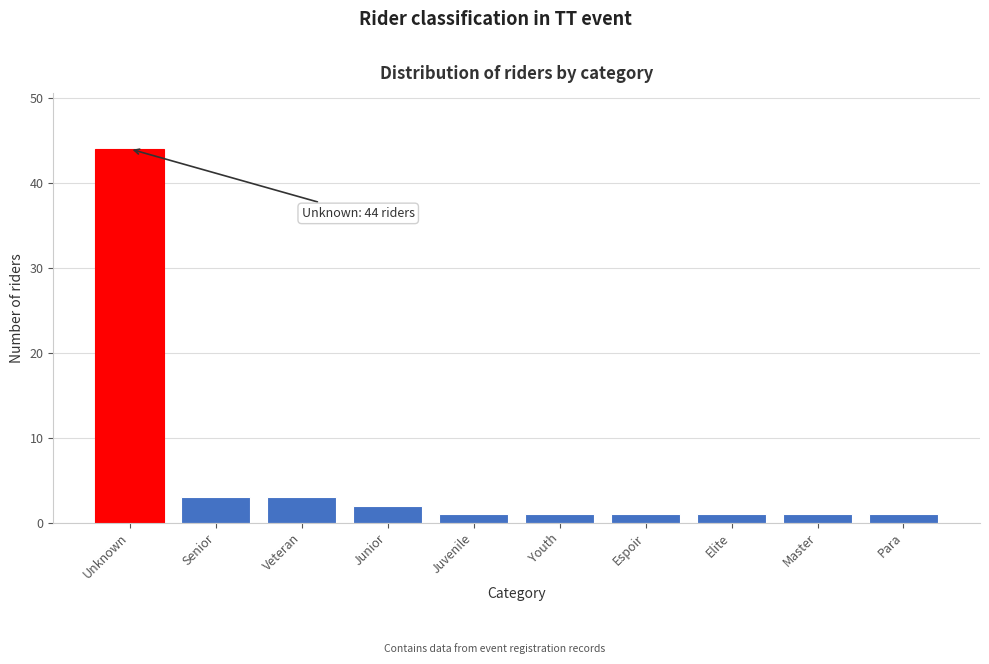

Reading right to left, extract all data points from this chart.

1	1	1	1	1	1	2	3	3	44